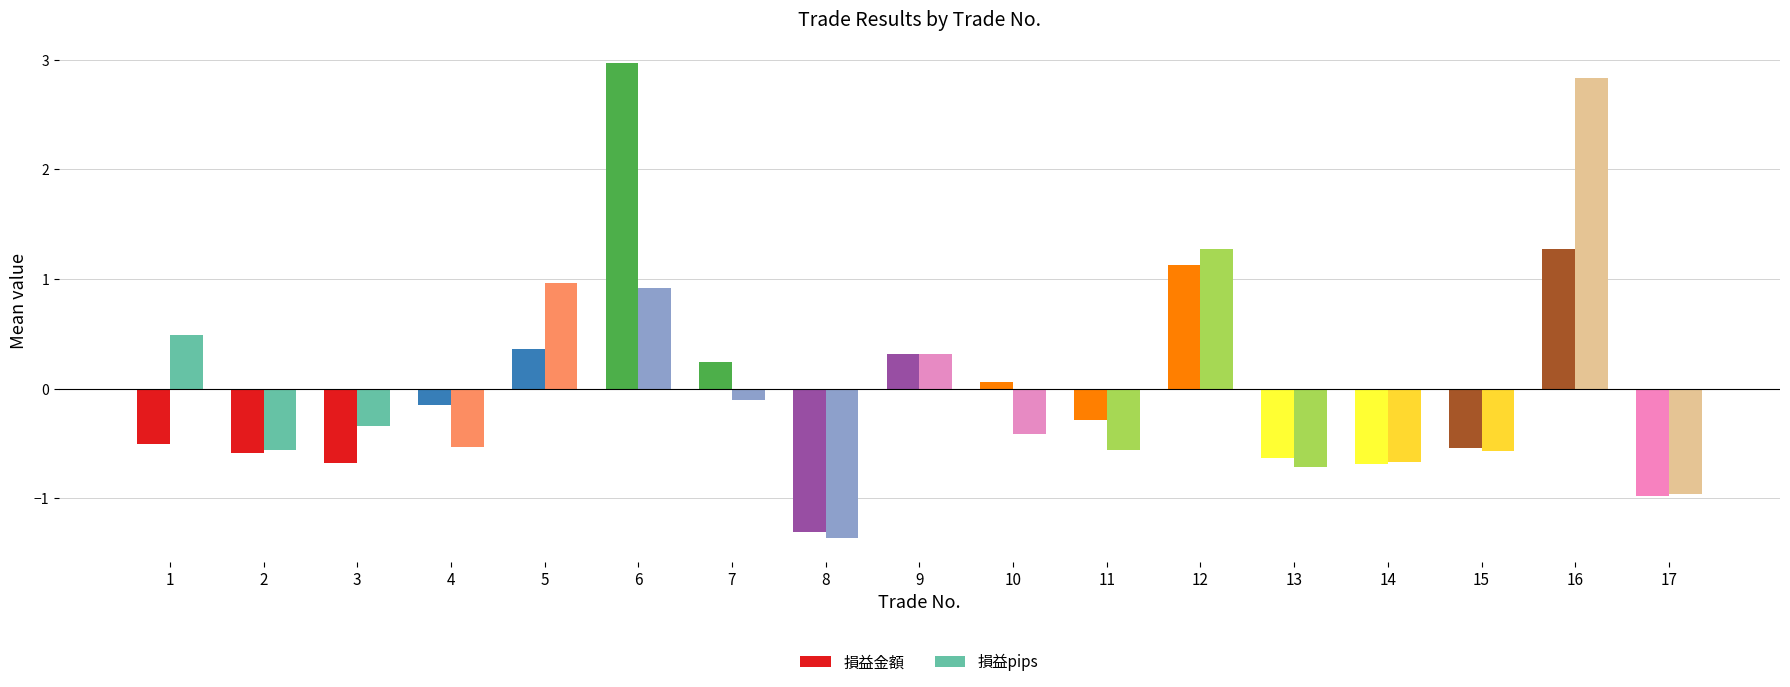

At how many categories does at least one series exceed 0?

8